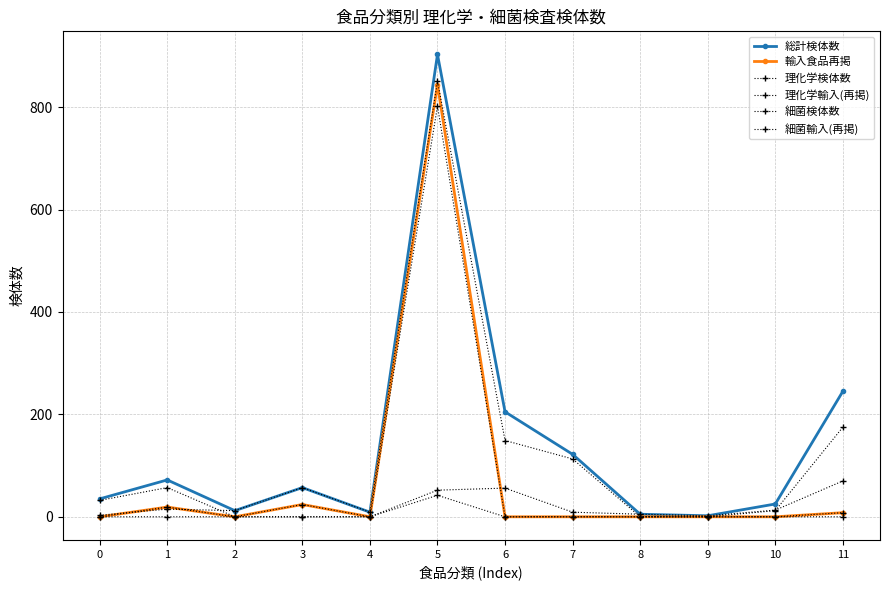

Reading left to right, list all the values displayed in this chart.

総計検体数: 0=35	1=72	2=12	3=57	4=9	5=903	6=205	7=122	8=5	9=2	10=25	11=245
輸入食品再掲: 0=0	1=19	2=0	3=24	4=0	5=844	6=0	7=0	8=0	9=0	10=0	11=8
理化学検体数: 0=3	1=15	2=12	3=57	4=9	5=851	6=149	7=113	8=0	9=0	10=12	11=175
理化学輸入(再掲): 0=0	1=0	2=0	3=24	4=0	5=802	6=0	7=0	8=0	9=0	10=0	11=8
細菌検体数: 0=32	1=57	2=0	3=0	4=0	5=52	6=56	7=9	8=5	9=2	10=13	11=70
細菌輸入(再掲): 0=0	1=19	2=0	3=0	4=0	5=42	6=0	7=0	8=0	9=0	10=0	11=0